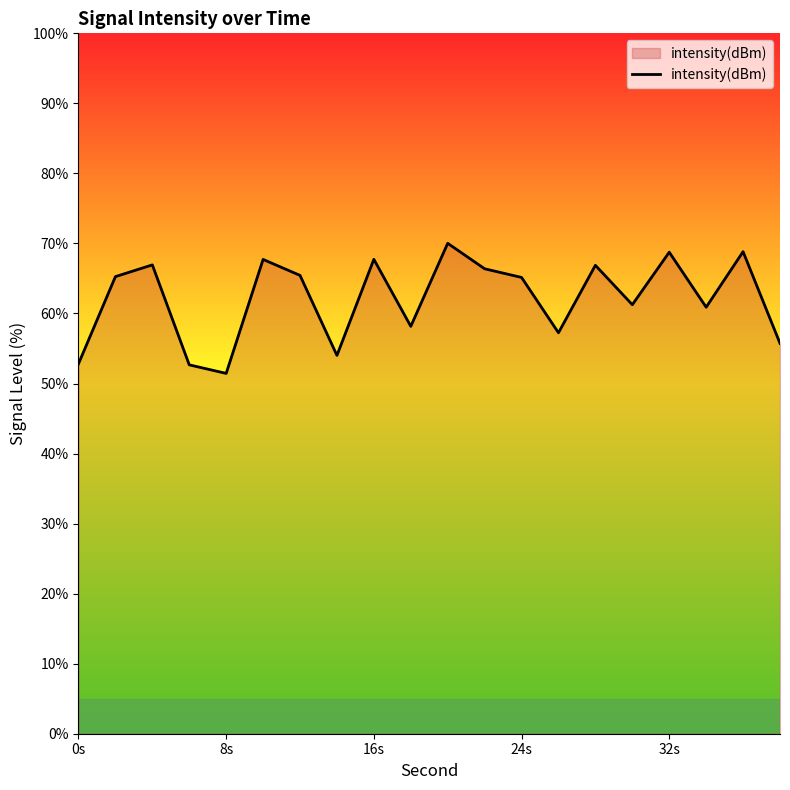

What is the smallest value displayed?

51.4